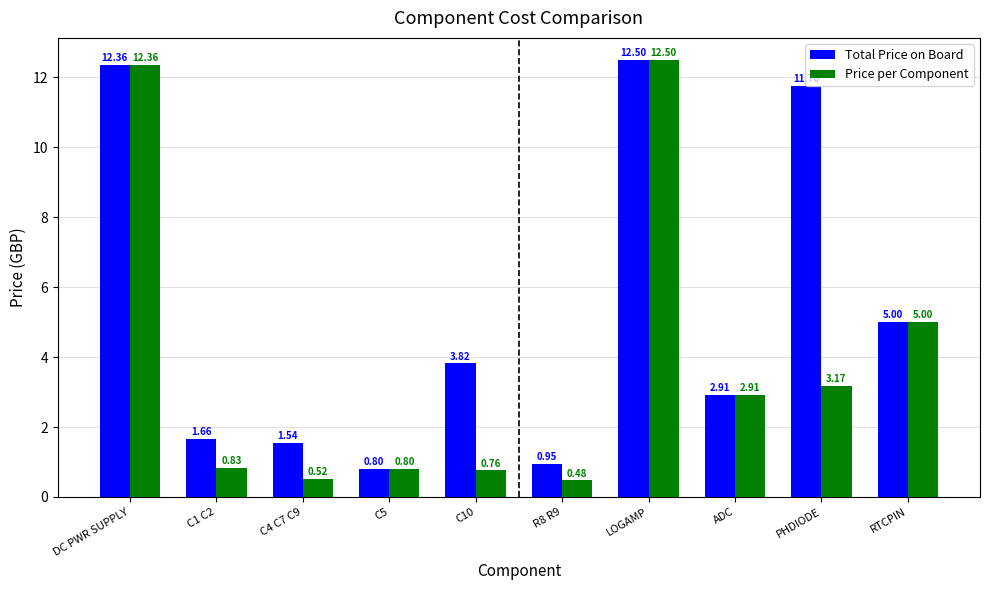

At which category is the sum across all series the highest?

LOGAMP